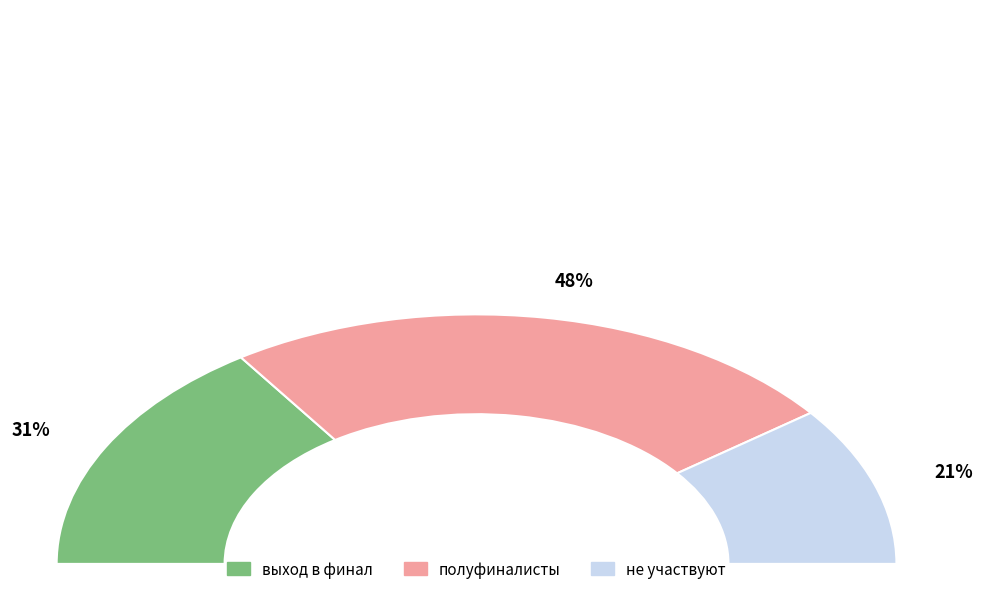

How many segments does this pie chart have?

3